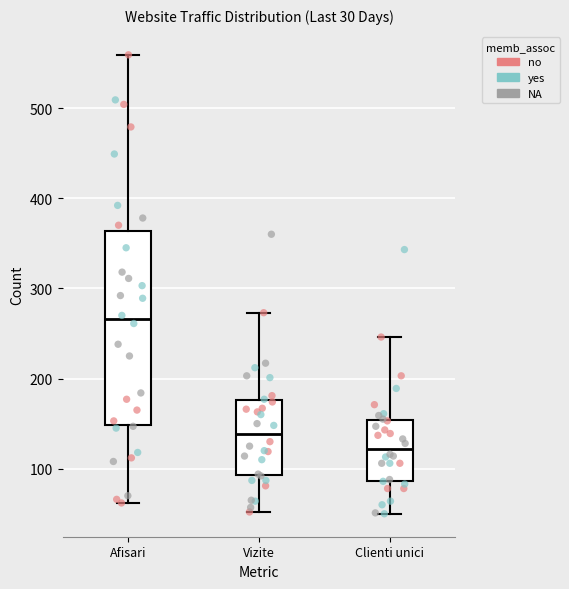

Which box's median line is the lowest?

Clienti unici